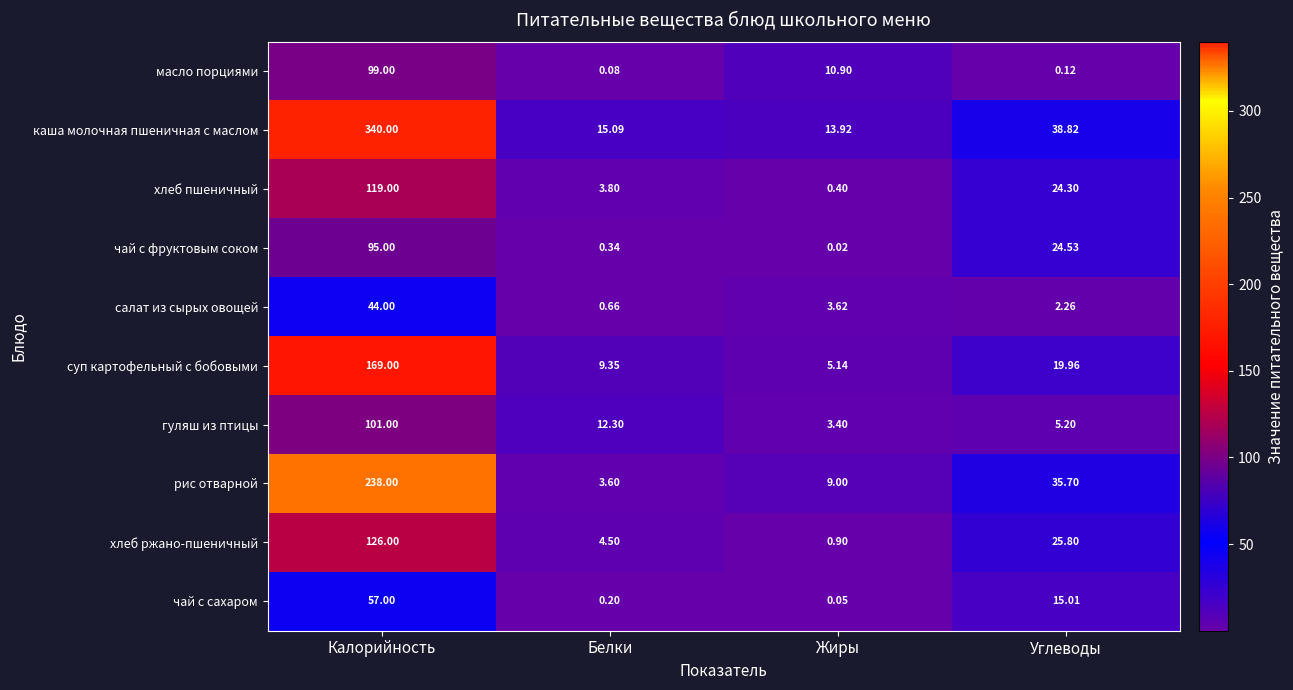

Count the number of data series in this chart.

10